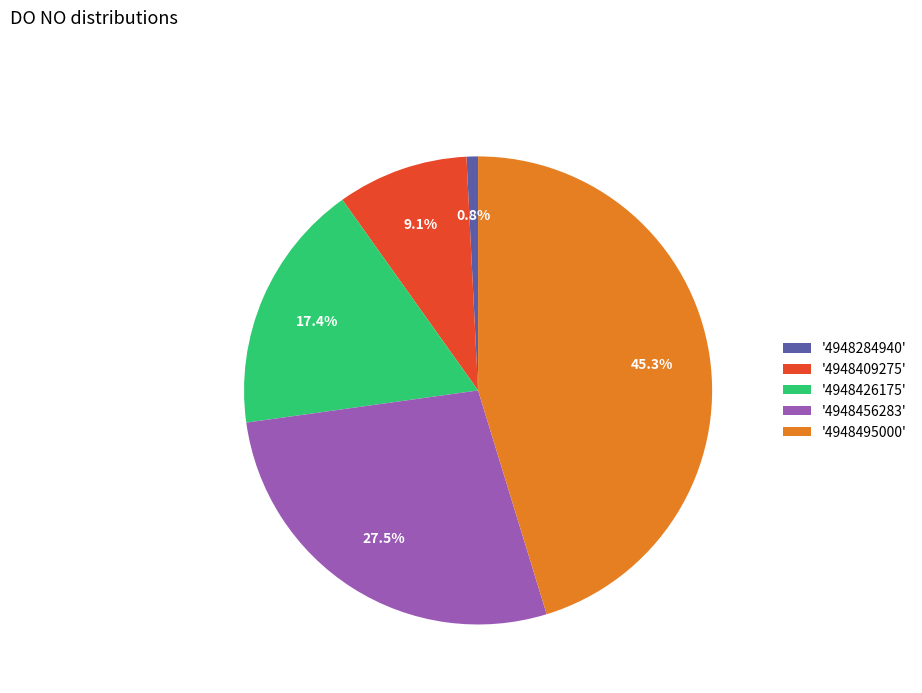

Is '4948284940' the majority of the pie?

No